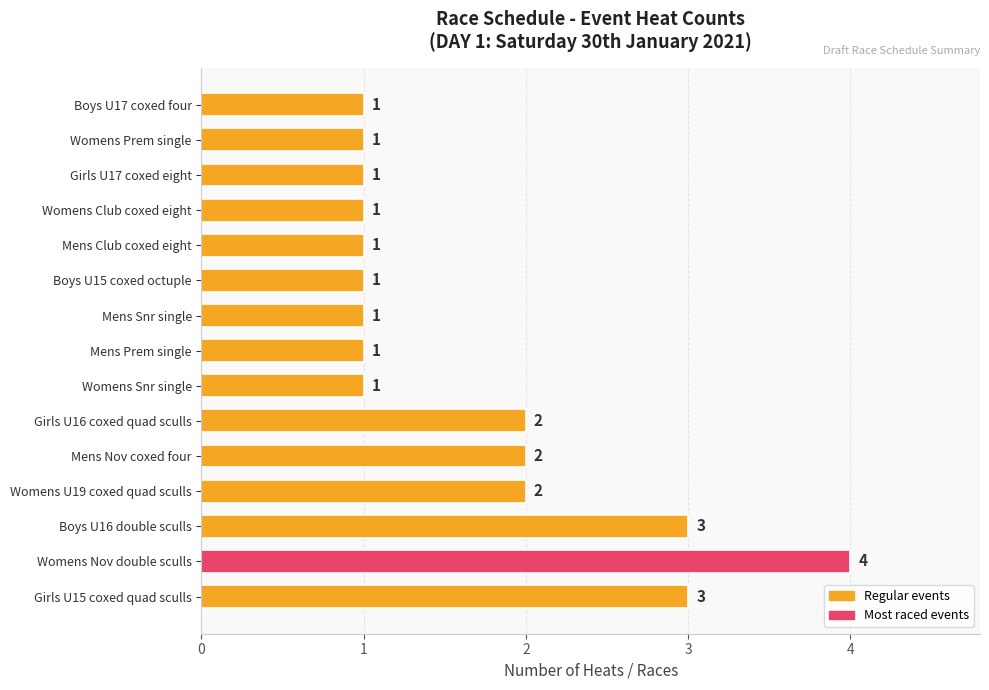

Count the values in the range 1 to 2.

12